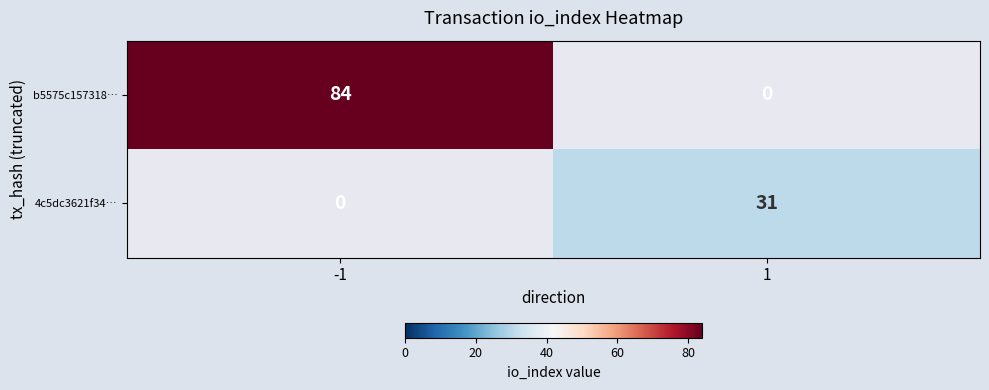

The b5575c157318… series shows 84 at -1. True or false?

True